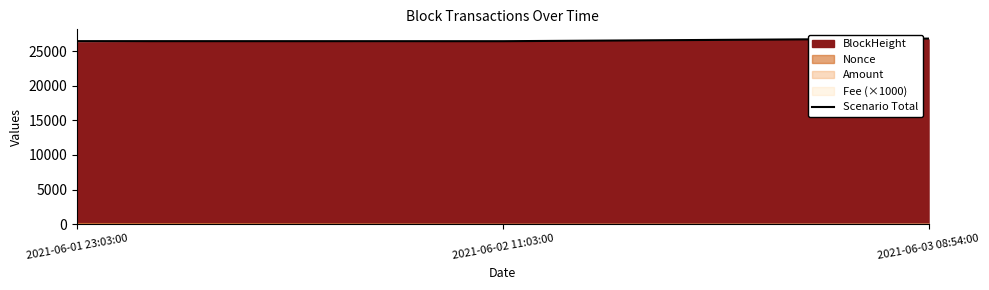

Reading left to right, what are all the values shown in this chart?

2021-06-01 23:03:00=26491.7	2021-06-02 11:03:00=26482.5	2021-06-03 08:54:00=26858.6